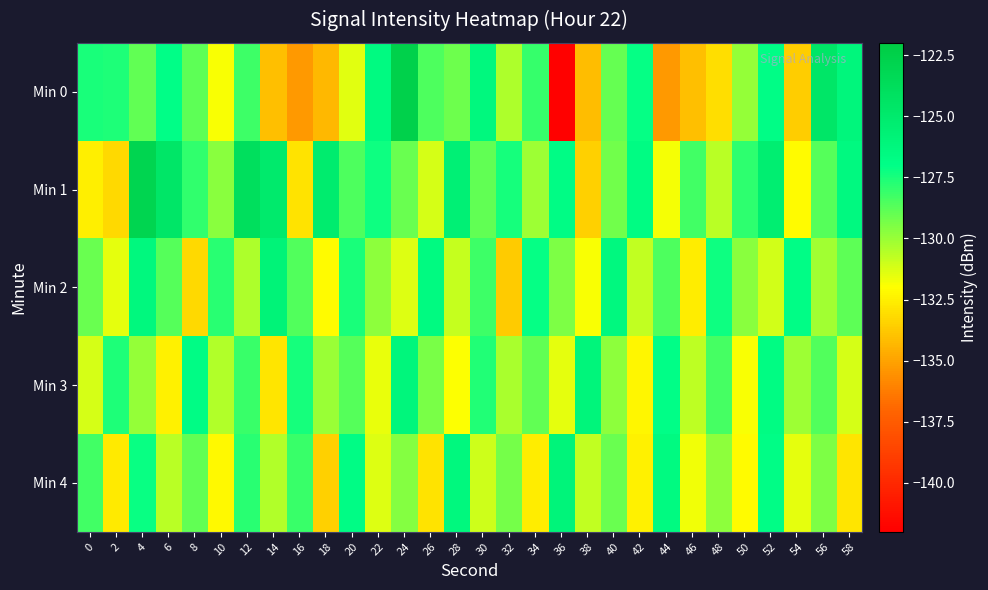

Between 16 and 18, which series saw the biggest shift?

Min 1